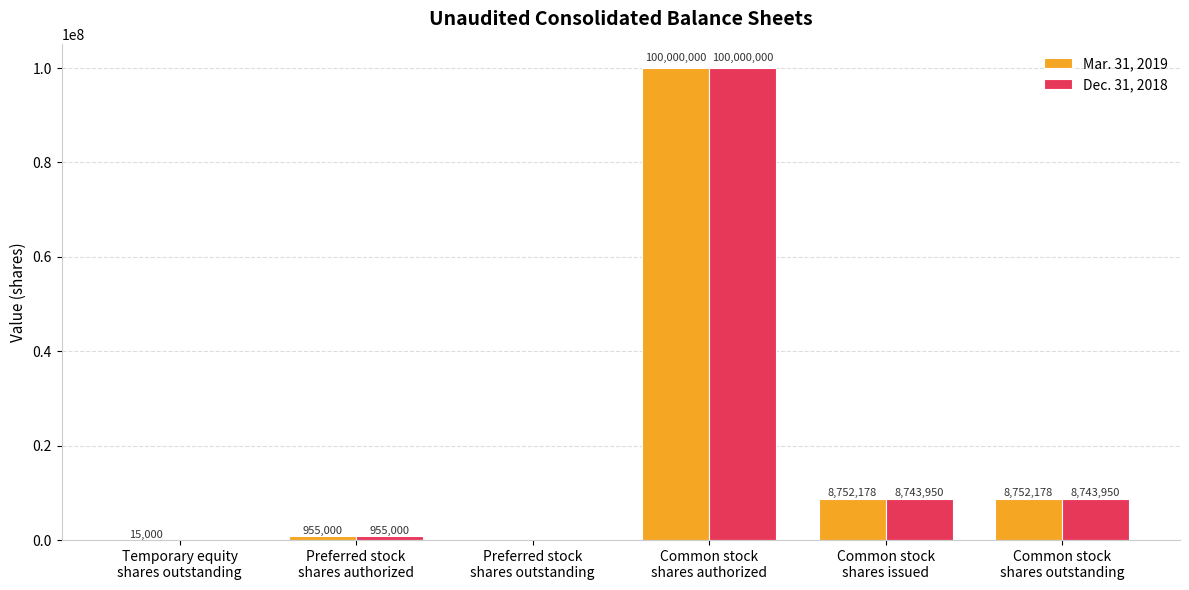

What is the total value across all series at Temporary equity
shares outstanding?

15000